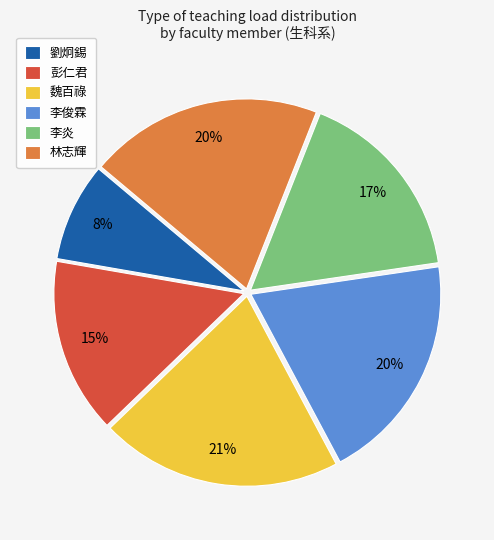

To the nearest percent, what percentage of the pie is 李俊霖?

20%